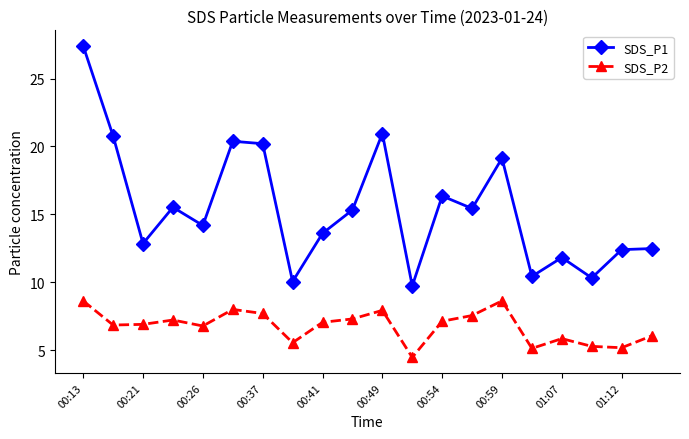

True or false: SDS_P2 and SDS_P1 intersect in this chart.

False